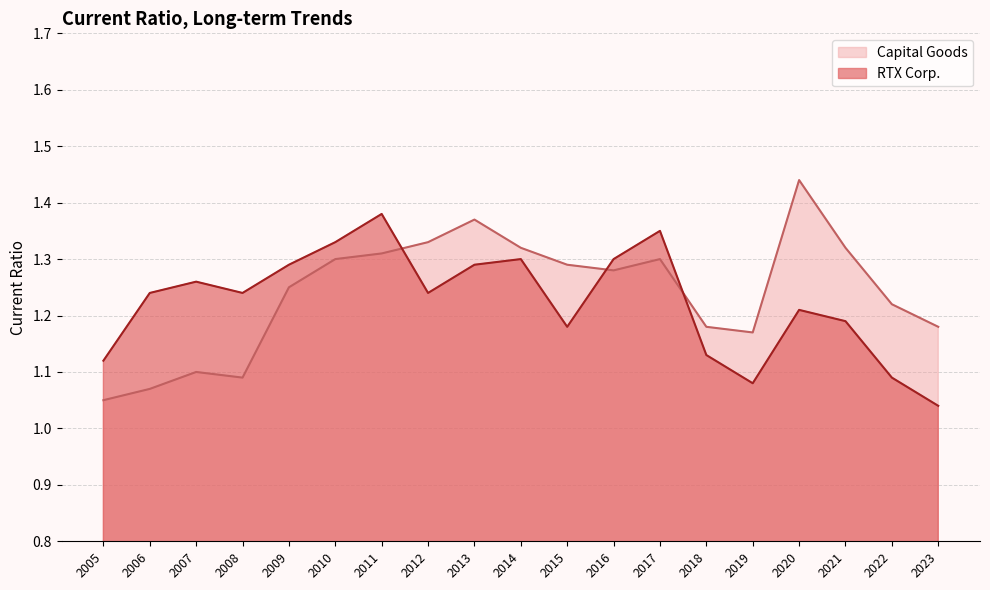

What is the smallest value displayed?

1.0